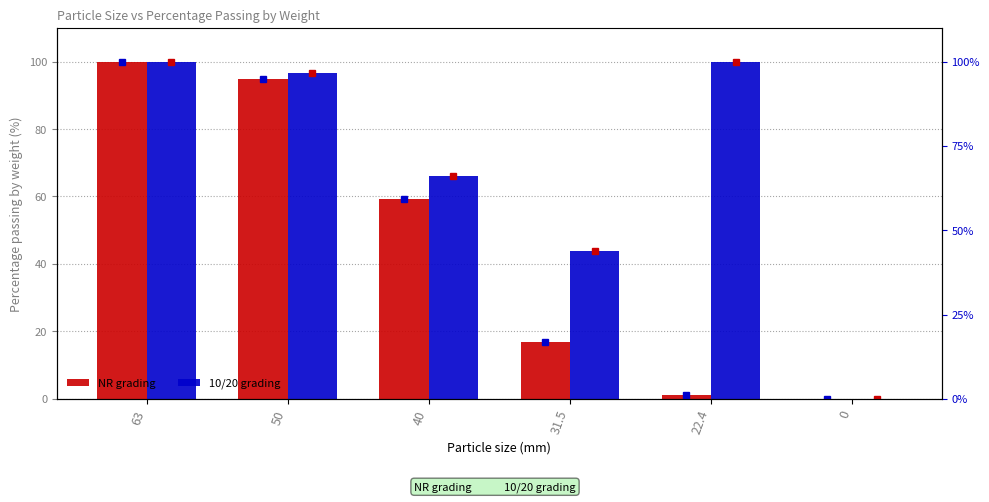

How many data points in 10/20 grading are above 96?

3